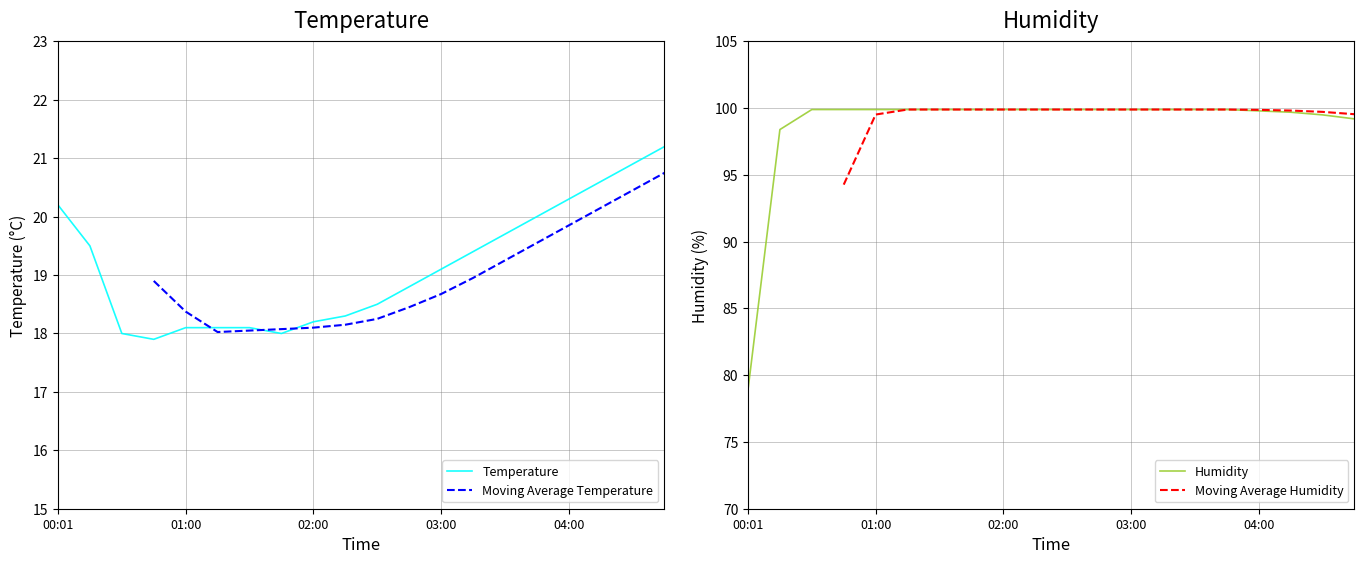

How many data points in Humidity are above 99?

18